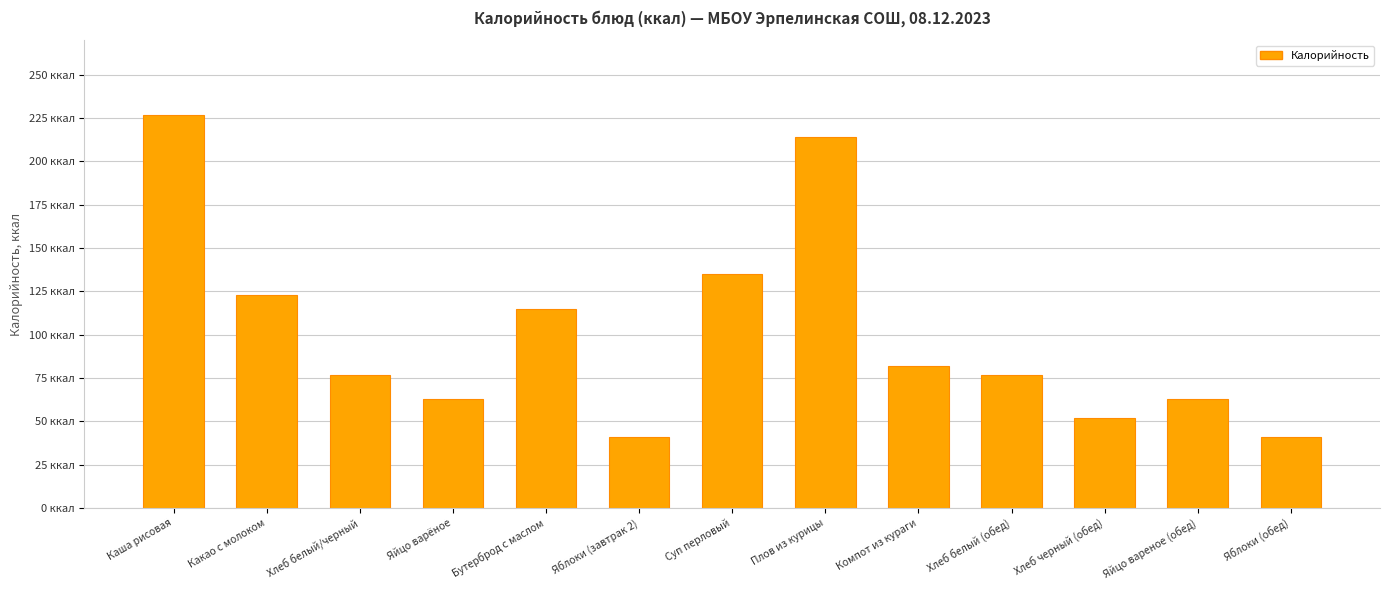

The value at Яблоки (завтрак 2) is 73. True or false?

False